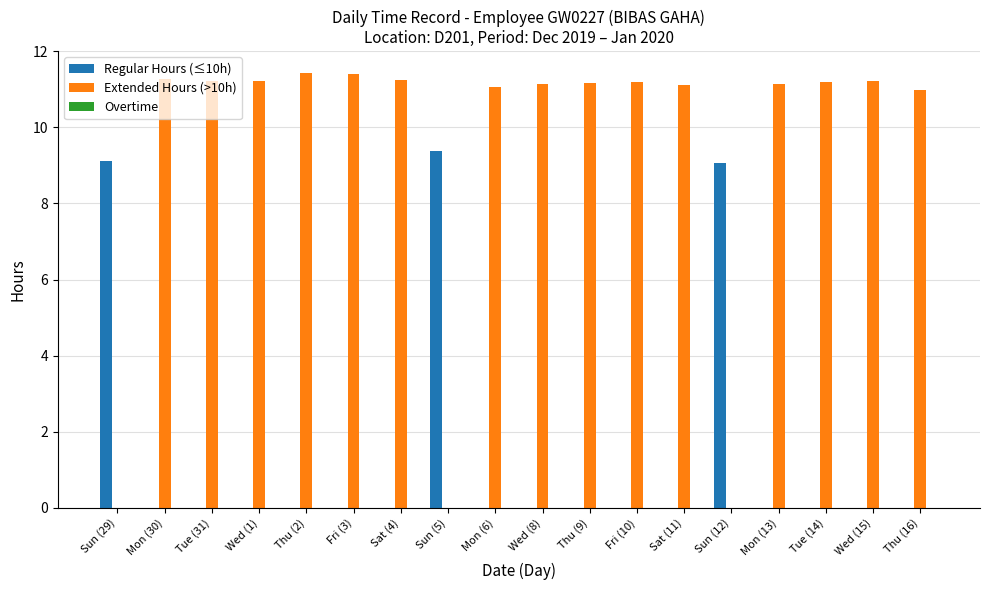

Which series has the largest total across all categories?

Extended Hours (>10h)